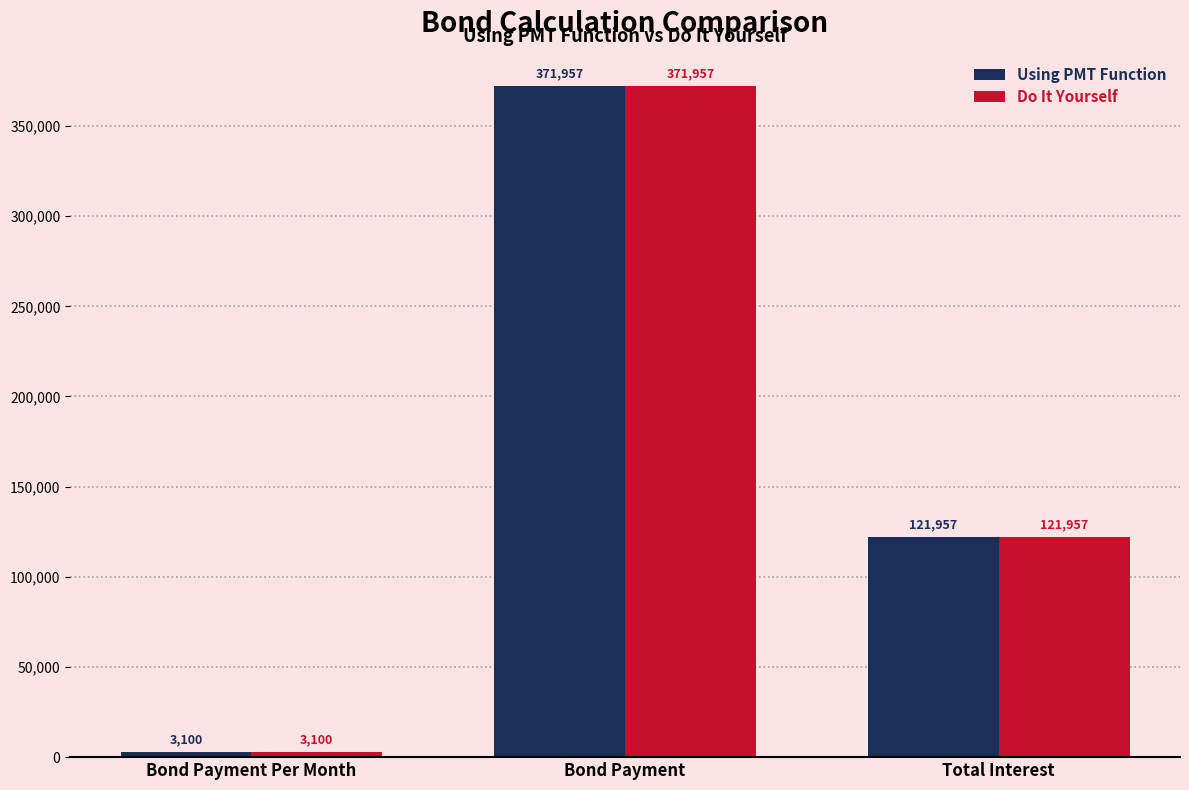

Is the value of Using PMT Function at Total Interest greater than the value of Do It Yourself at Bond Payment Per Month?

Yes